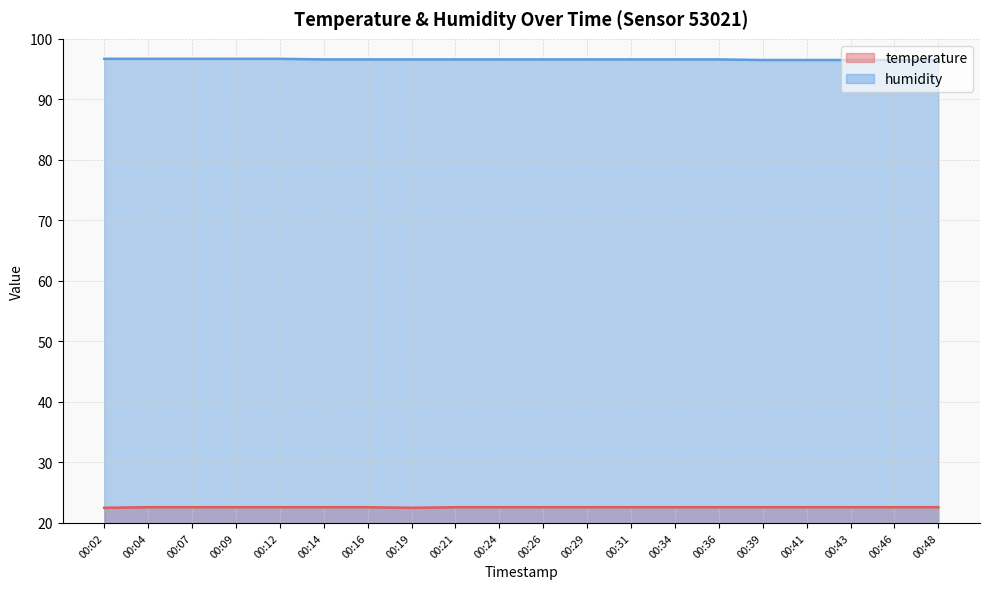

At which label does temperature reach its minimum?

00:02